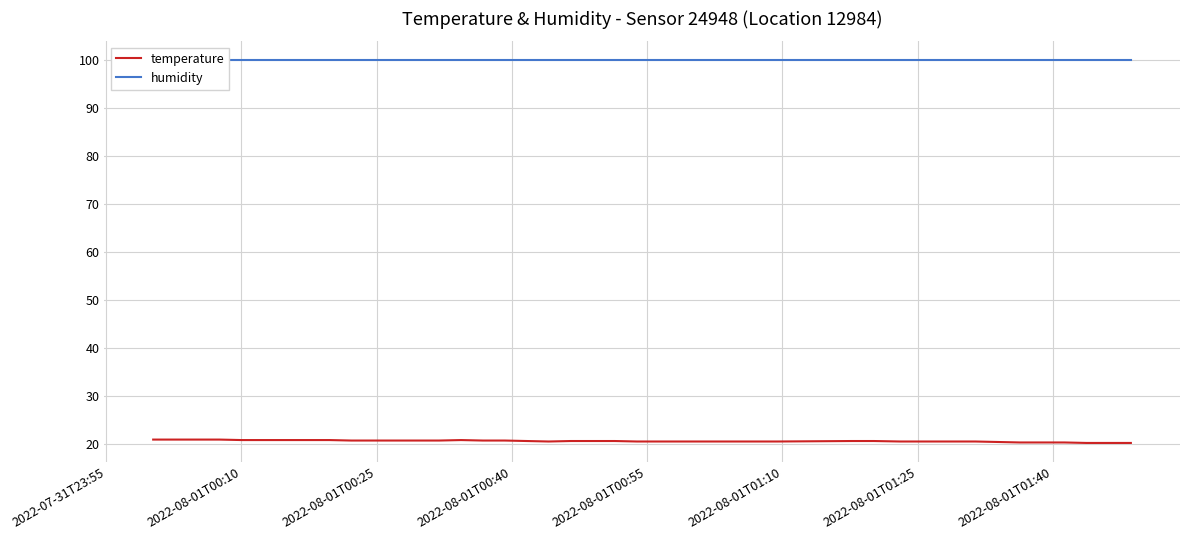

What is the maximum value for temperature?

21.0